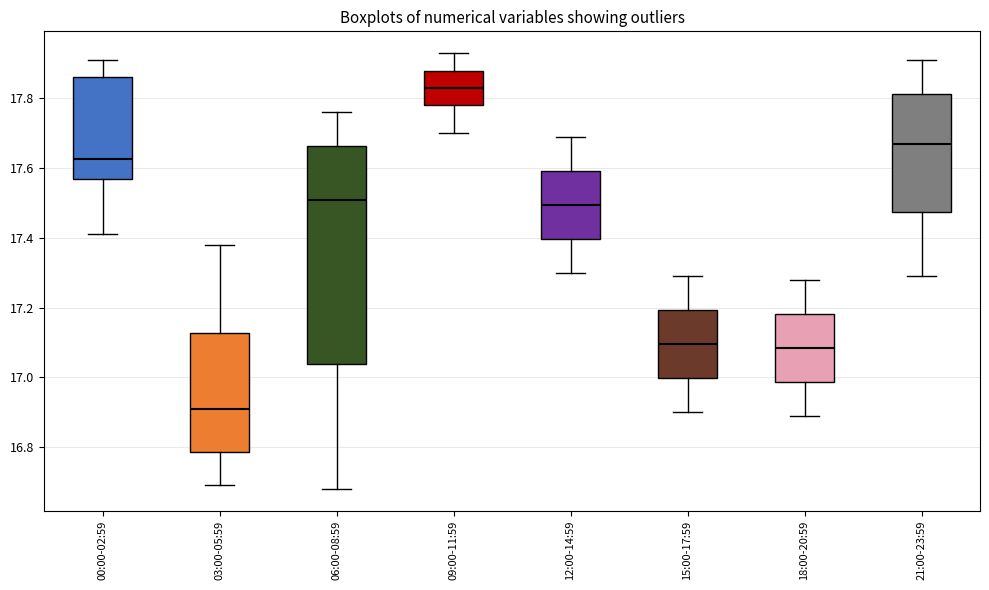

Which box is the tallest, from its lower edge to its upper edge?

06:00-08:59